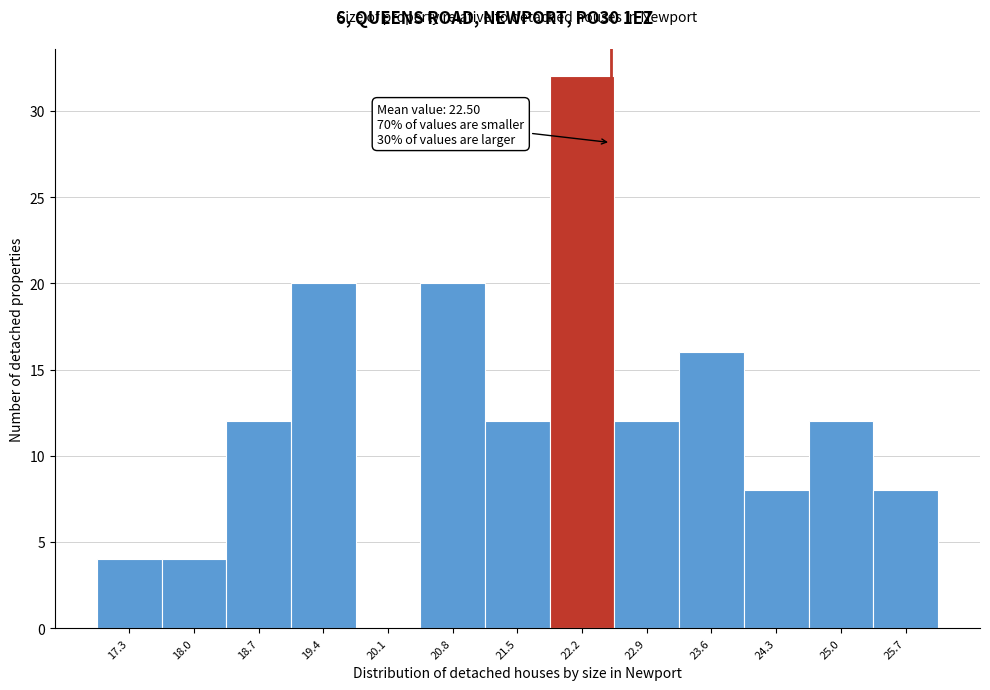

Which range on the x-axis has the tallest bar?

21.8 to 22.5